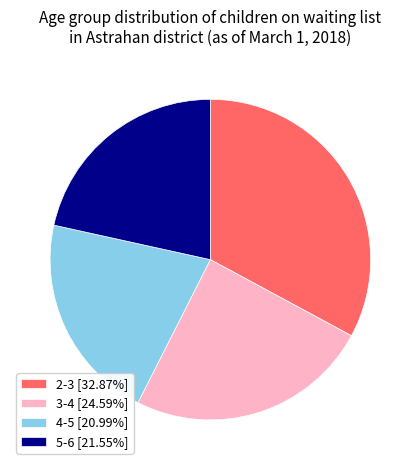

Between 5-6 and 4-5, which is larger?

5-6